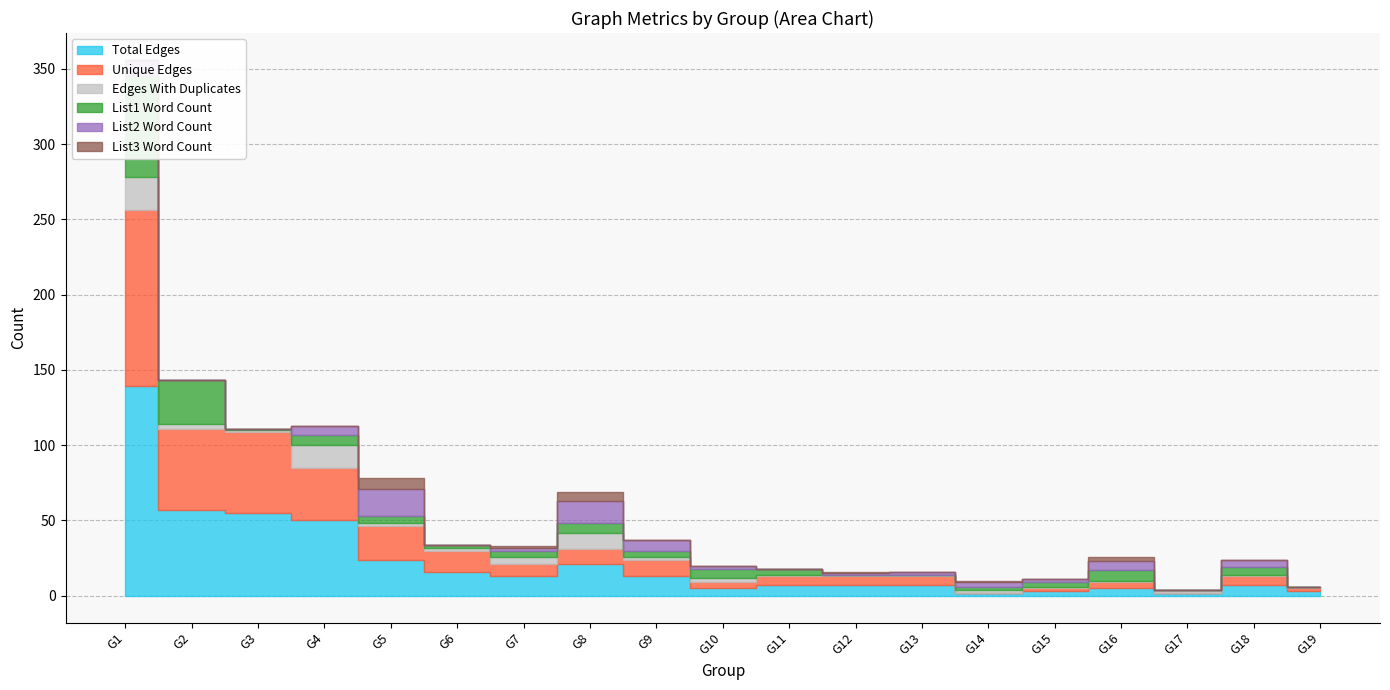

How many lines are shown in the chart?

6